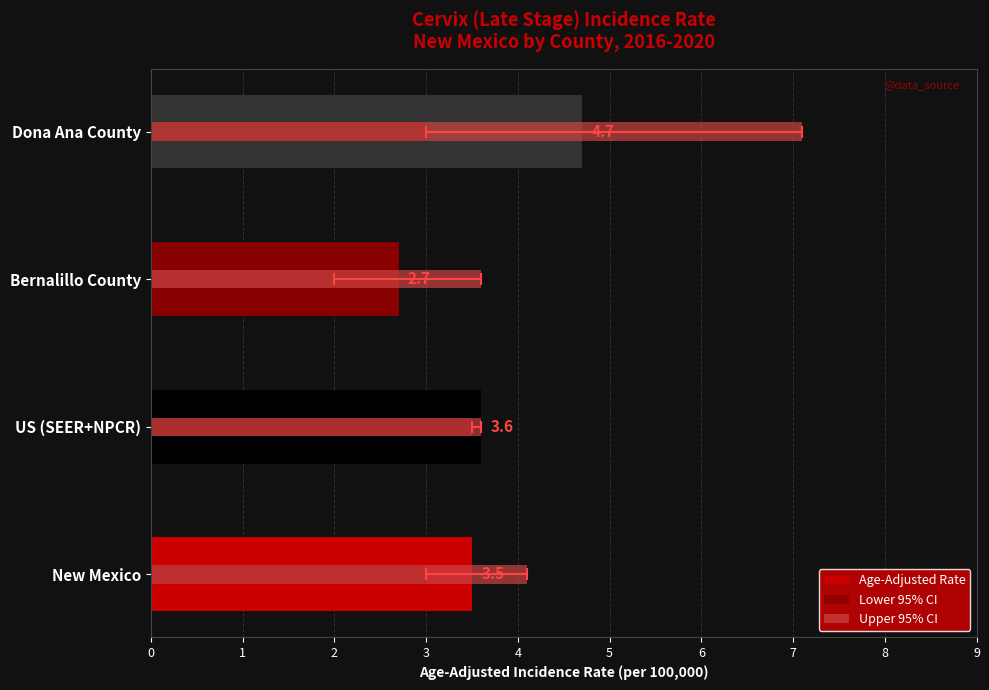

Are the bars grouped side by side (vs. stacked)?

Yes